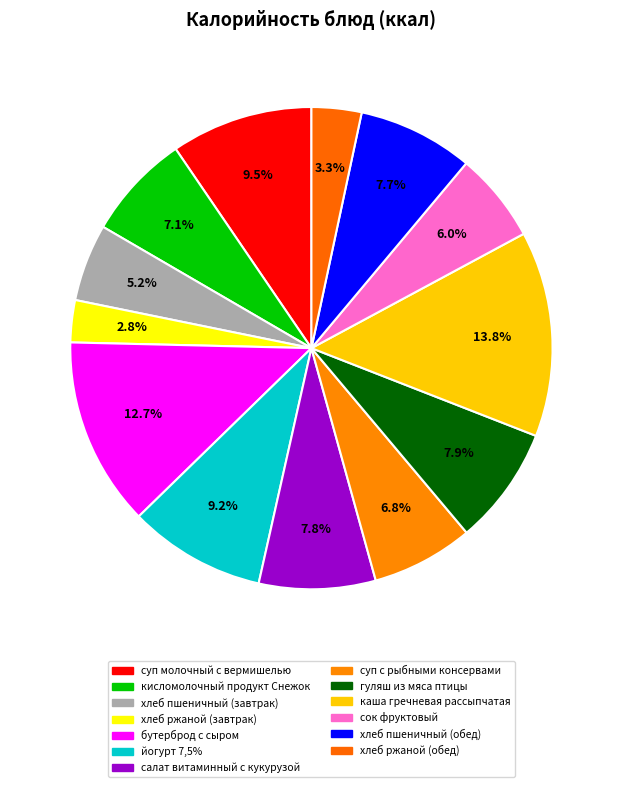

Count the number of slices in the pie.

13